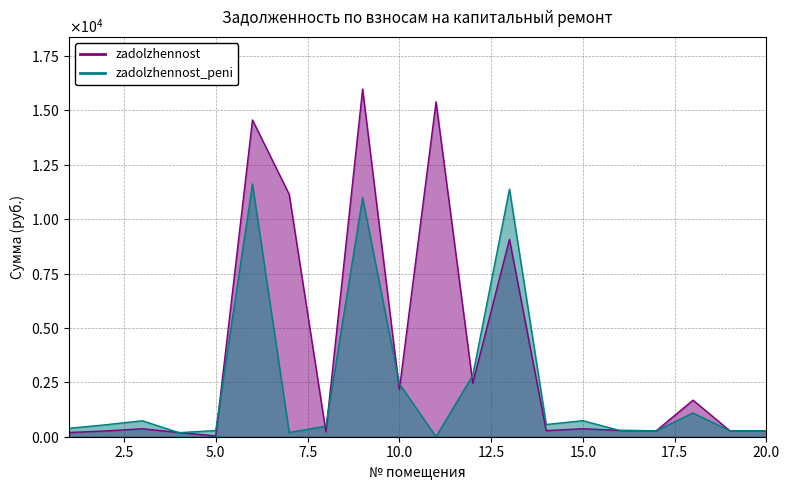

True or false: zadolzhennost_peni has more than 2 points higher than both neighbors.

True